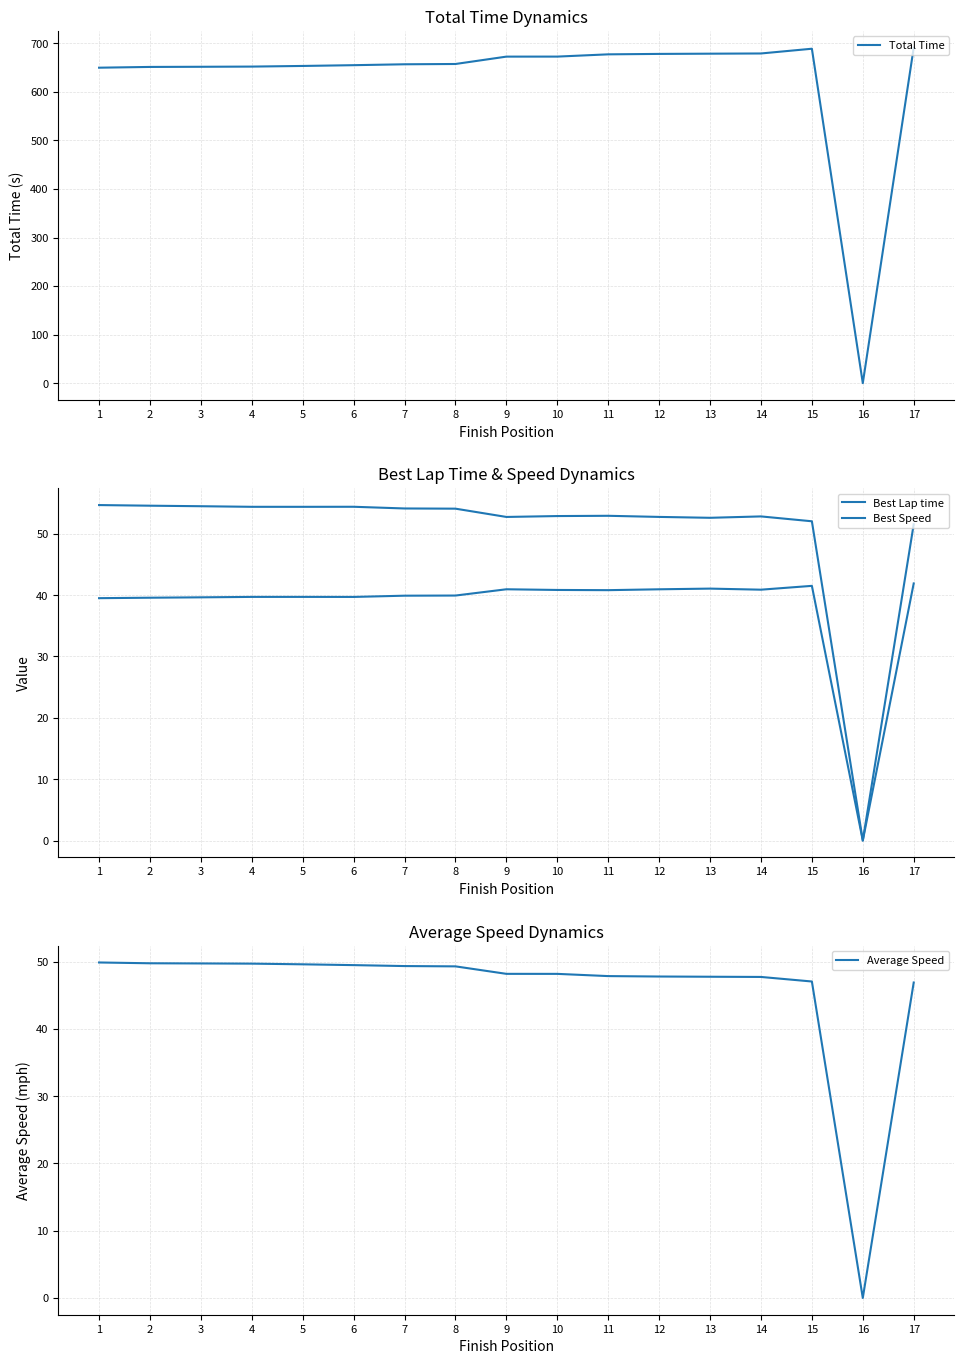

In Total Time, how many points are higher than both neighbors (excluding endpoints)?

1